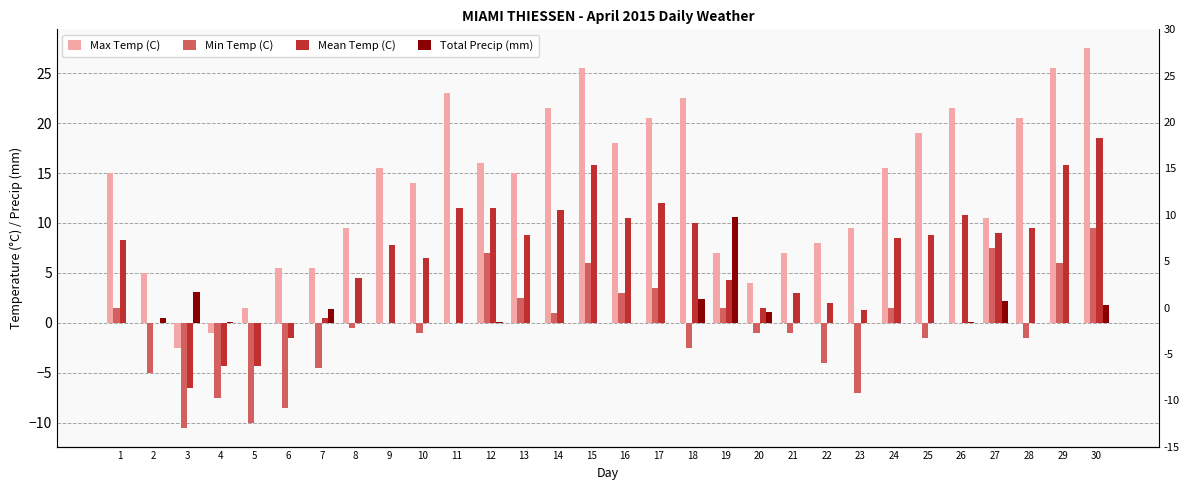

What is the sum of all Mean Temp (C) values?

195.4